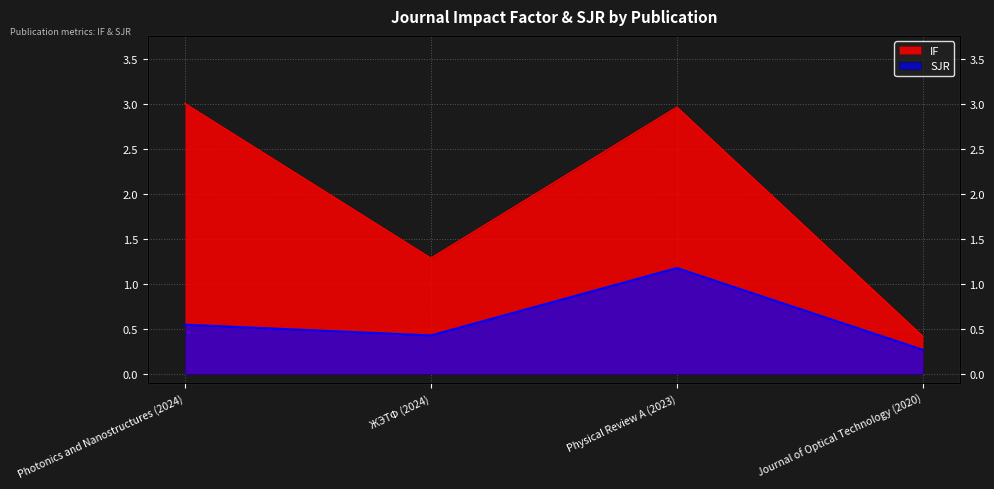

In SJR, how many points are lower than both neighbors (excluding endpoints)?

1